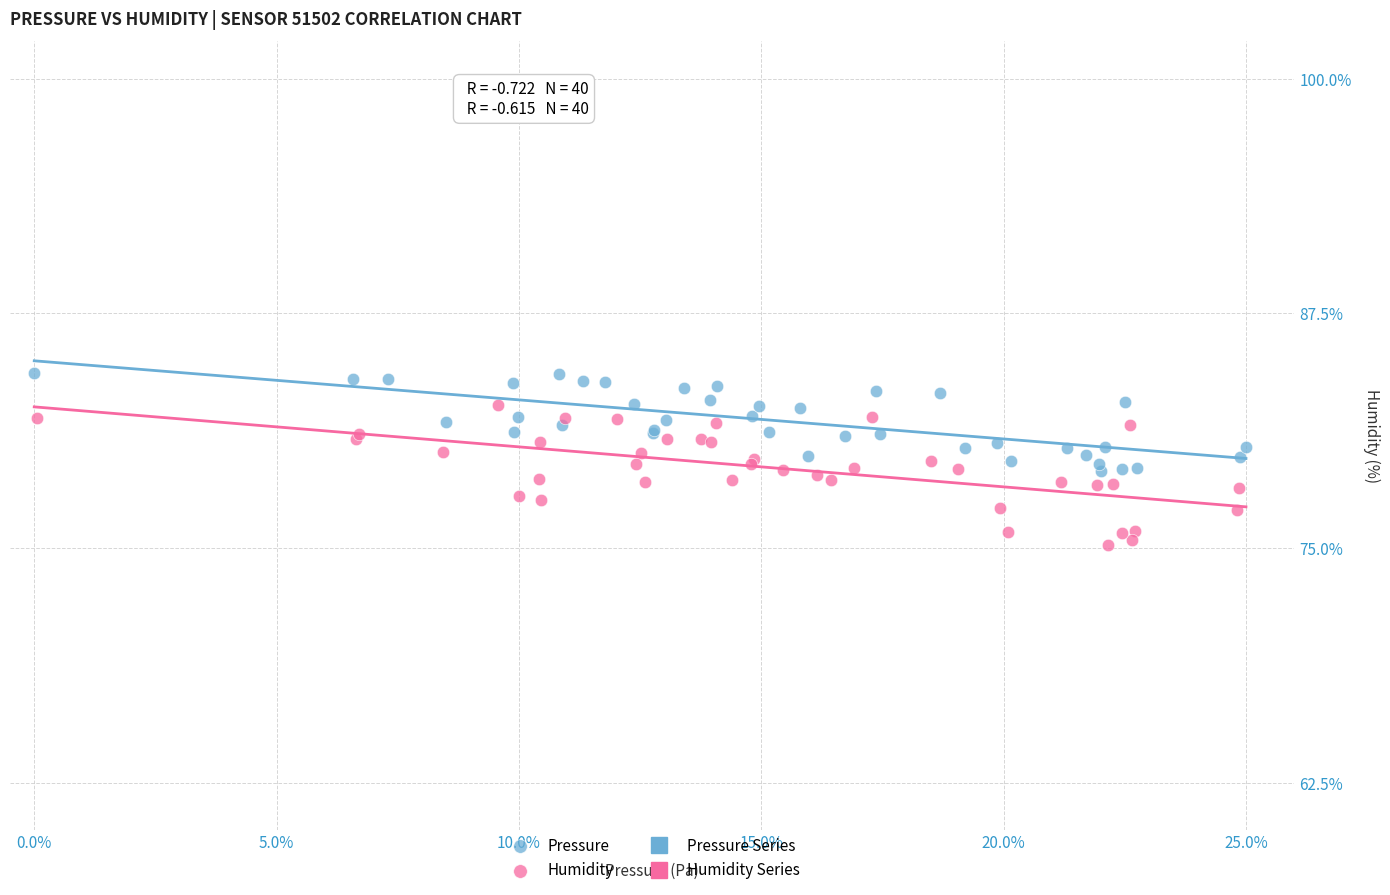

Which series reaches the minimum Y coordinate?

Humidity